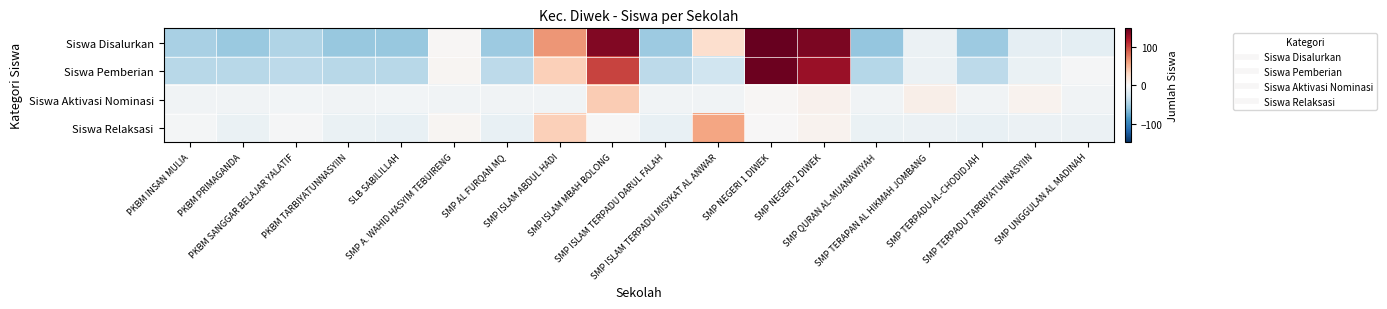

Which series has the widest spread of values?

Siswa Disalurkan